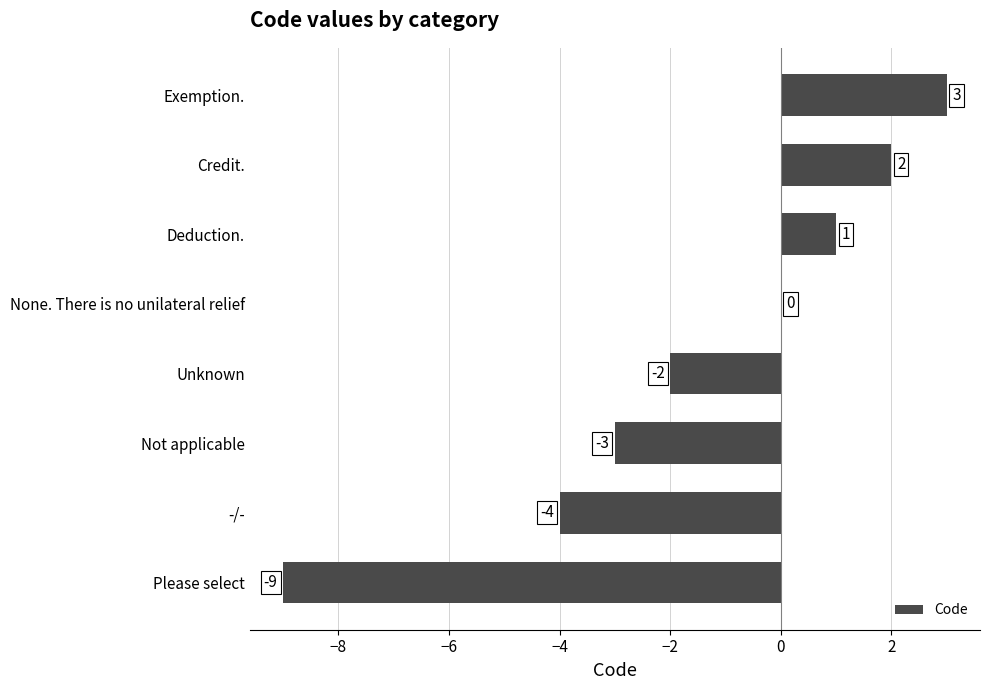

How many categories are shown in the chart?

8